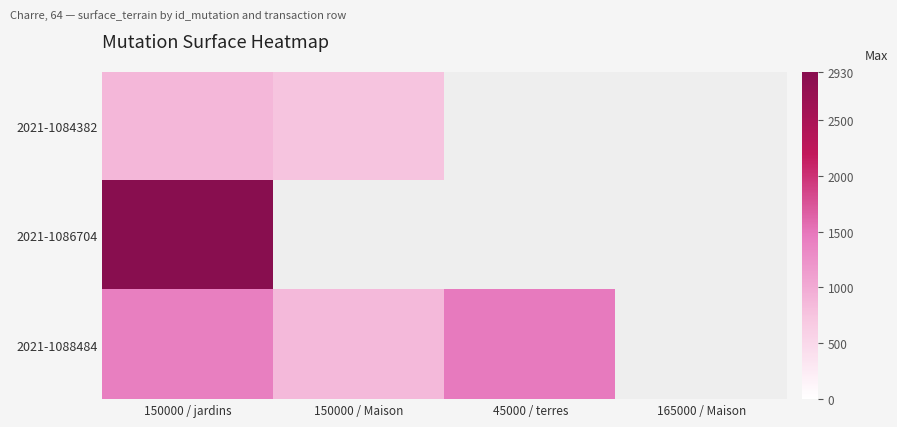

Is the value of 2021-1088484 at 150000 / jardins greater than the value of 2021-1084382 at 150000 / jardins?

Yes